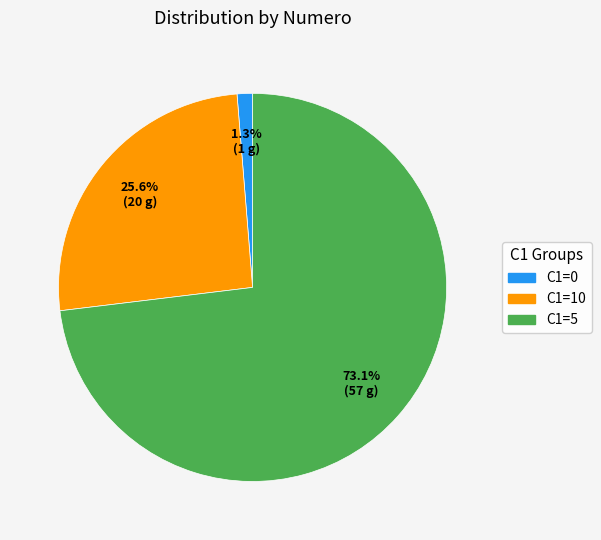

Is there any slice that represents more than half of the pie?

Yes